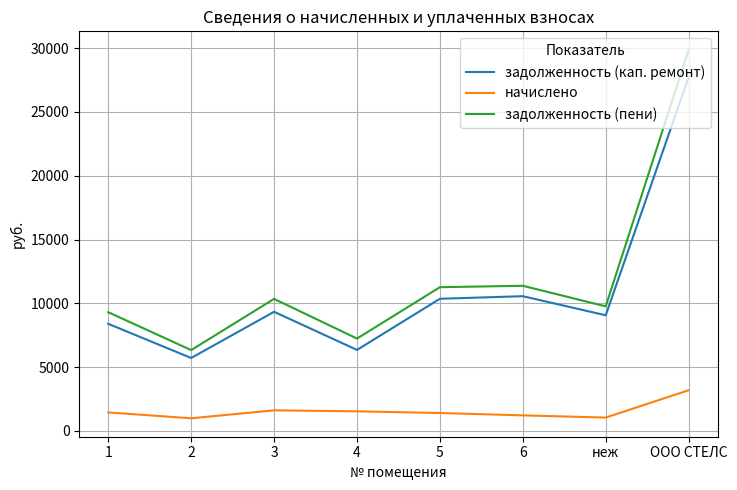

Is the value of задолженность (пени) at 3 greater than the value of начислено at 6?

Yes